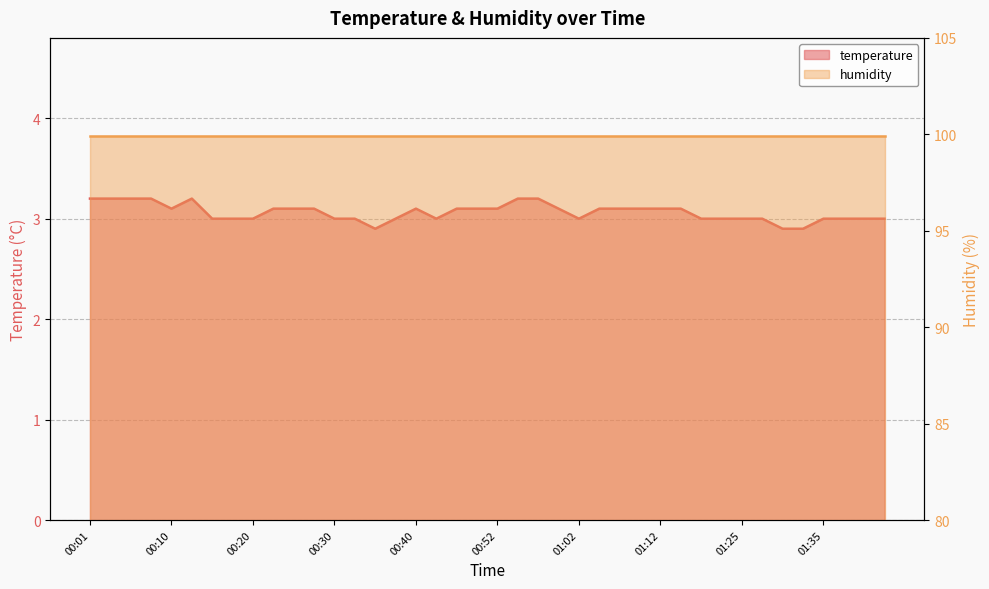

Count the number of values greater than 3.

21